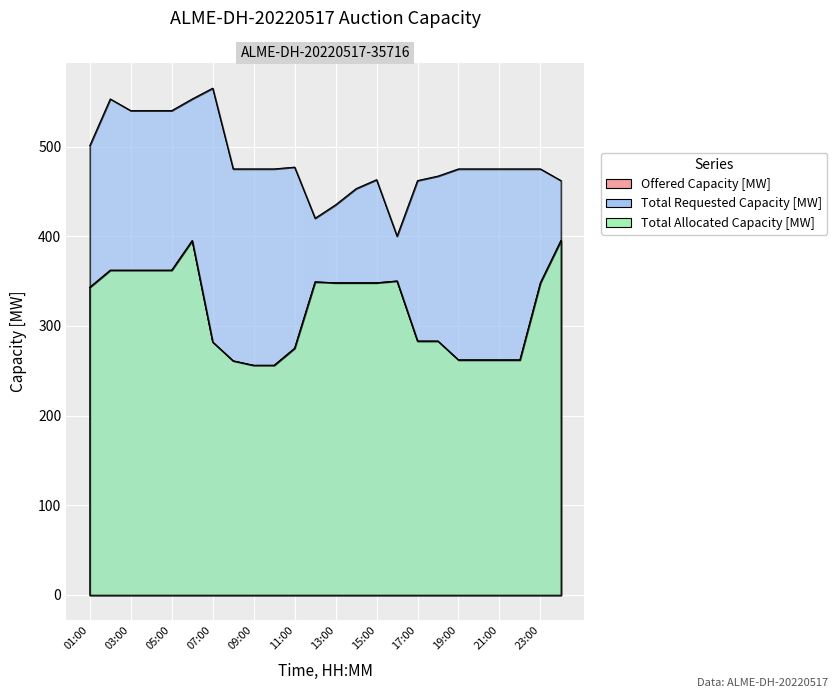

How many values in the Offered Capacity [MW] series exceed 348?

8